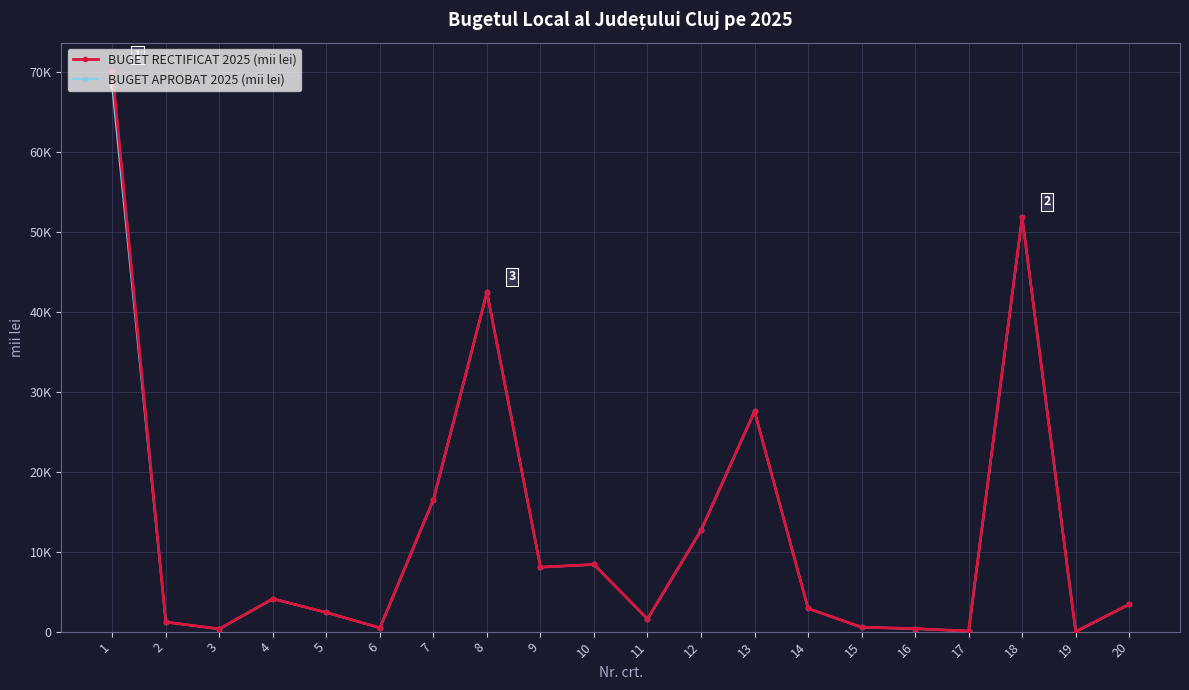

True or false: BUGET APROBAT 2025 (mii lei) has more than 1 interior local peaks.

True